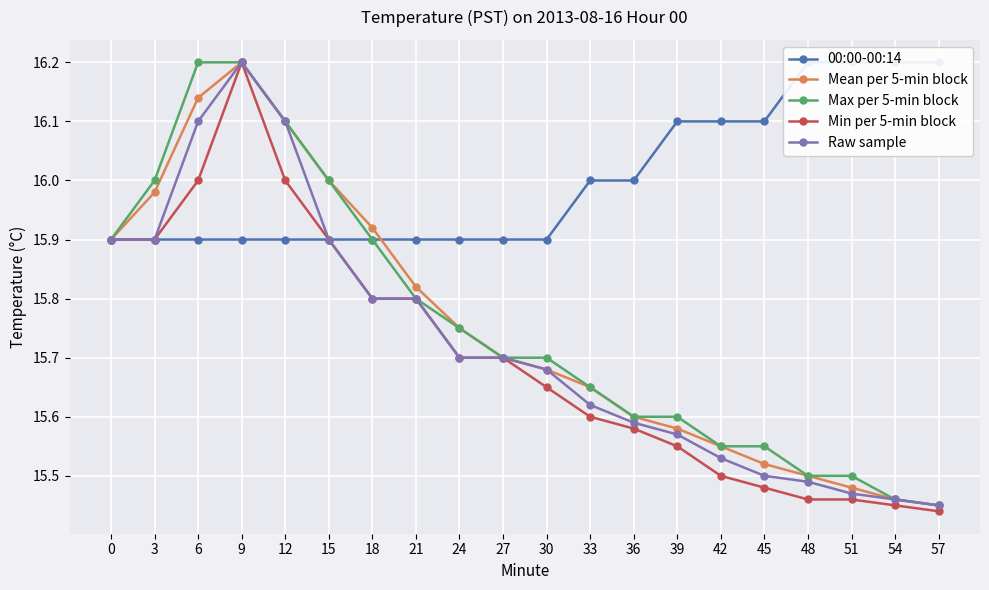

What is the average value of the 00:00-00:14 series?

16.0